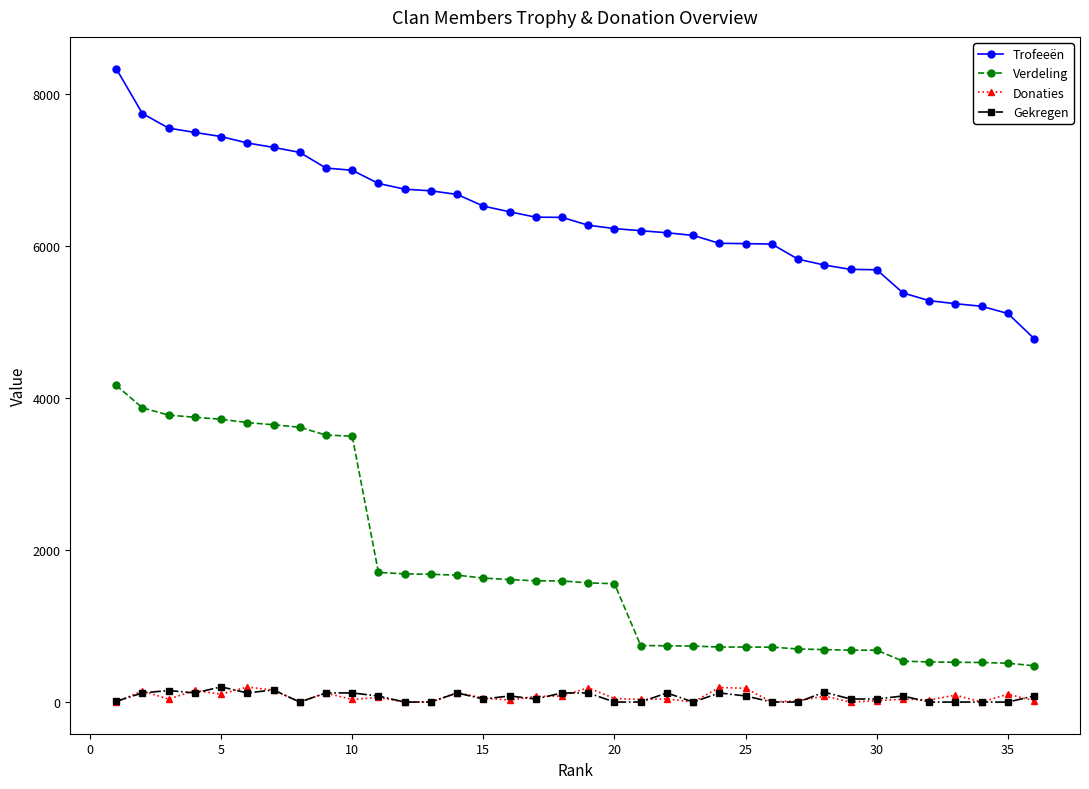

Which series has the largest total across all categories?

Trofeeën